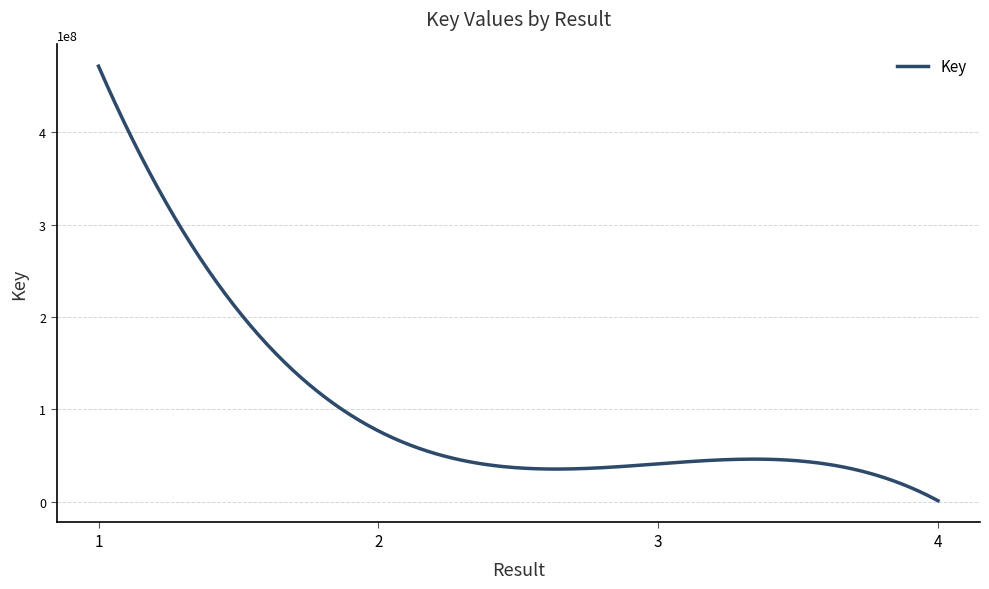

True or false: there are more than 0 points higher than both neighbors.

True